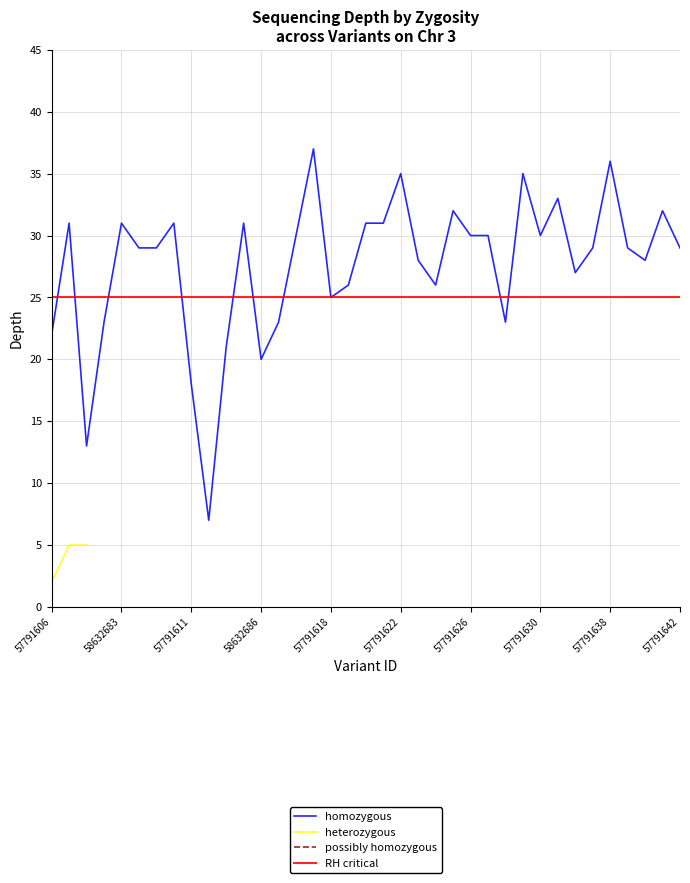

At how many categories does at least one series exceed 9?

37